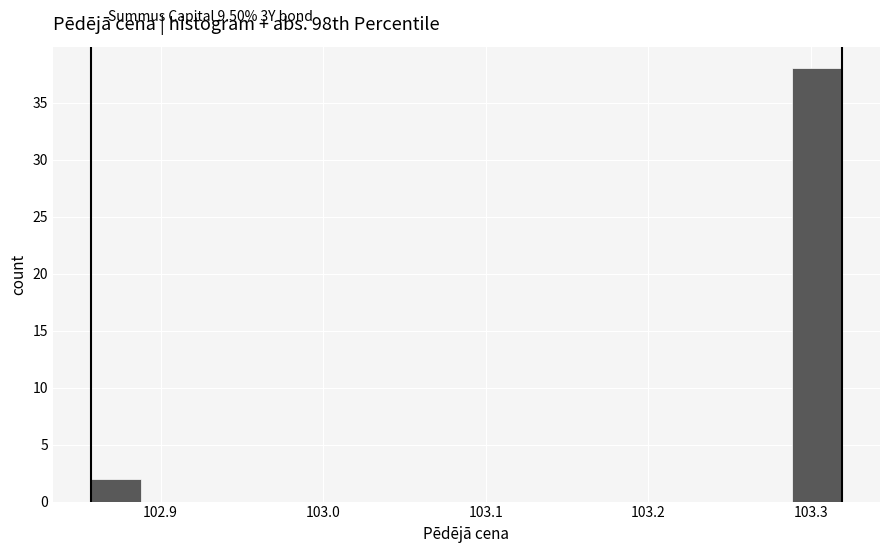

Around what value on the x-axis is the tallest bar? Give the approximate position of its centre, as read against the axis.

103.30